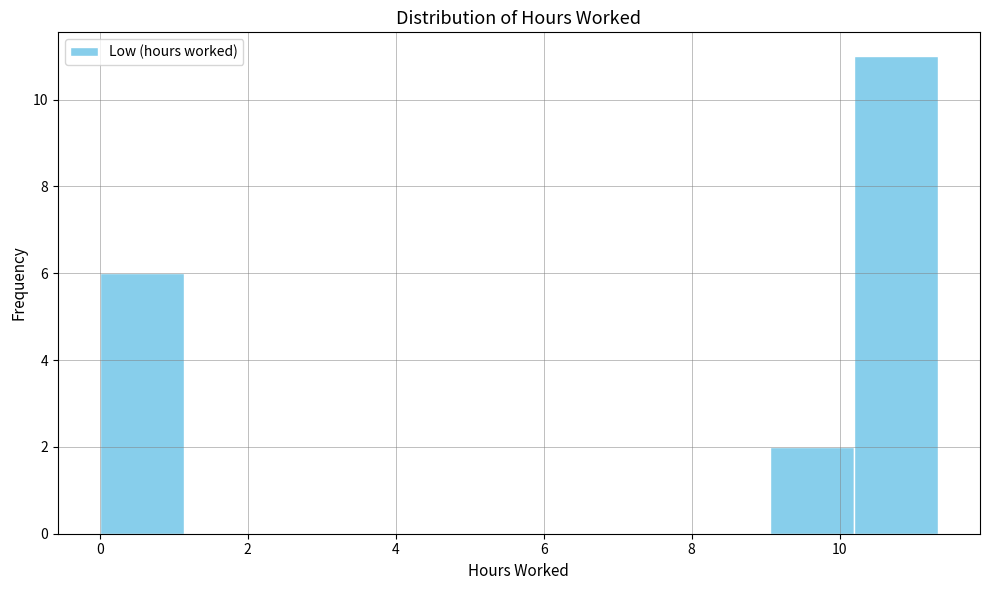

Which range on the x-axis has the tallest bar?

10.2 to 11.4